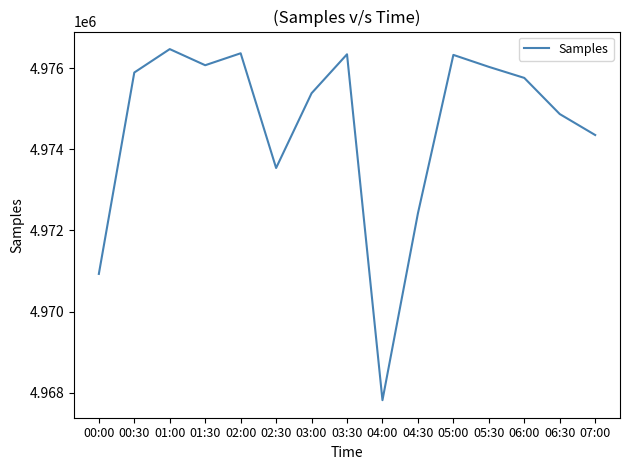

What is the approximate value at 05:30?

4976040